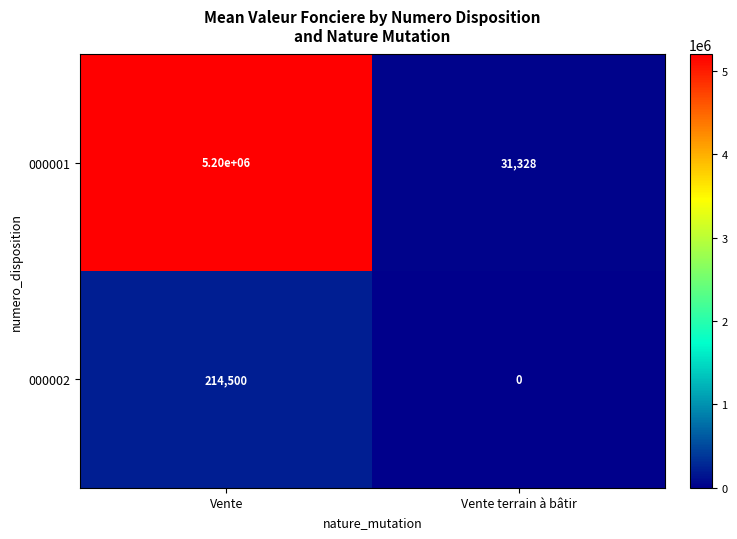

What is the difference between the highest and lowest values at Vente?

4982510